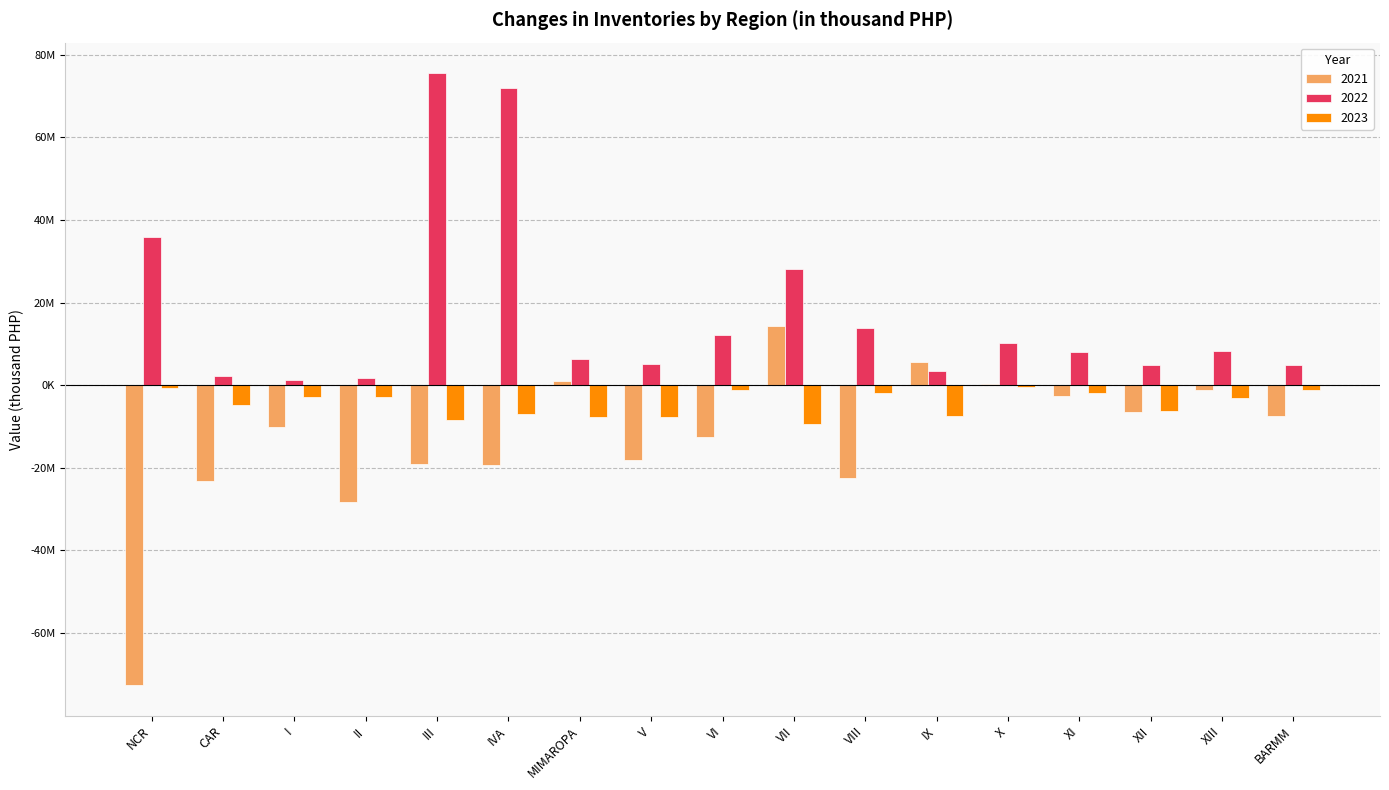

Are the bars horizontal?

No